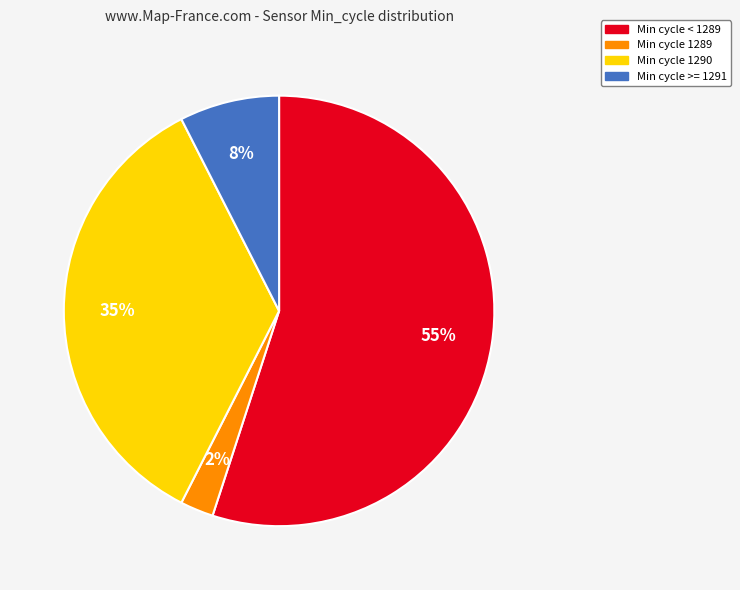

To the nearest percent, what is the average slice percentage?

25%